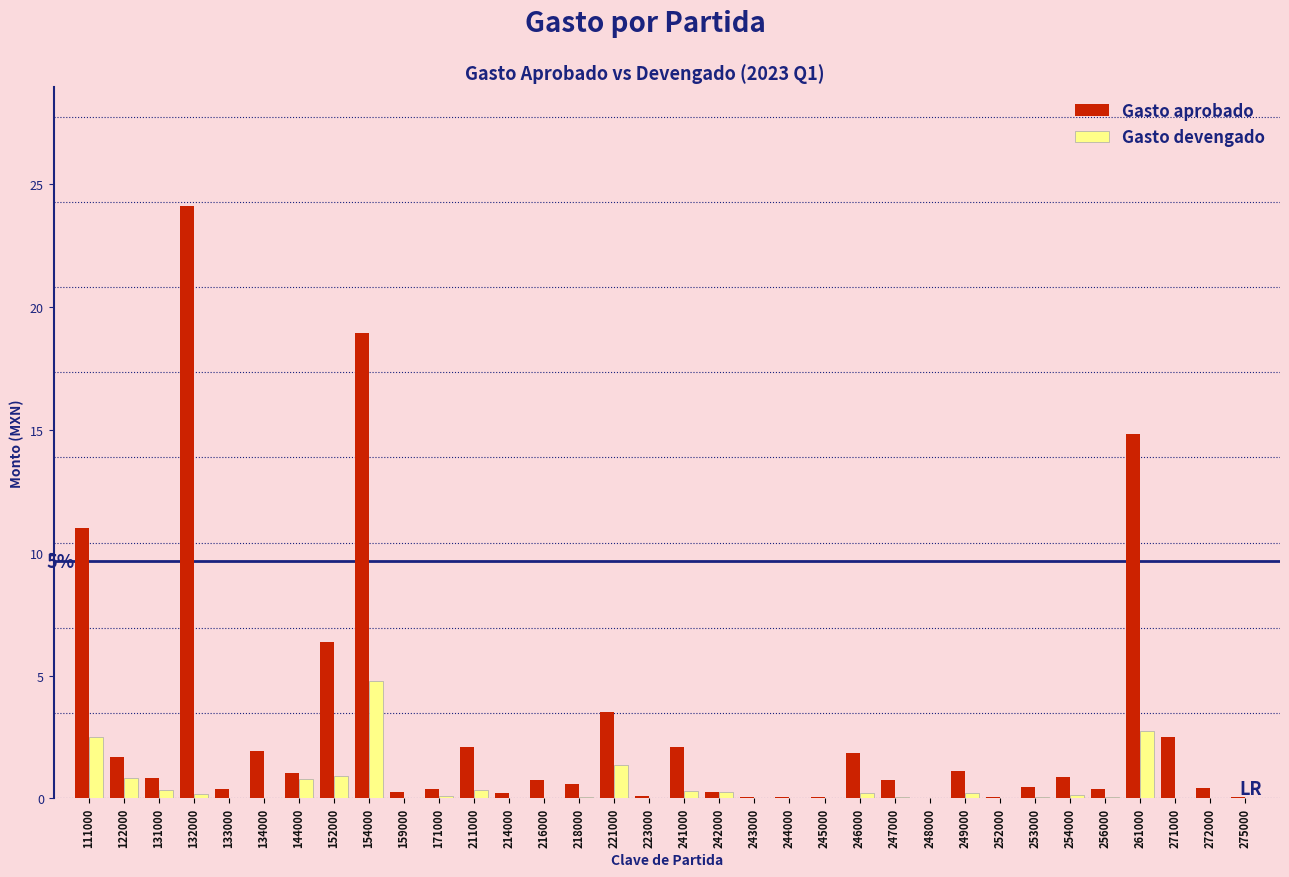

True or false: Gasto aprobado has a value of 0.0 at 248000.

True